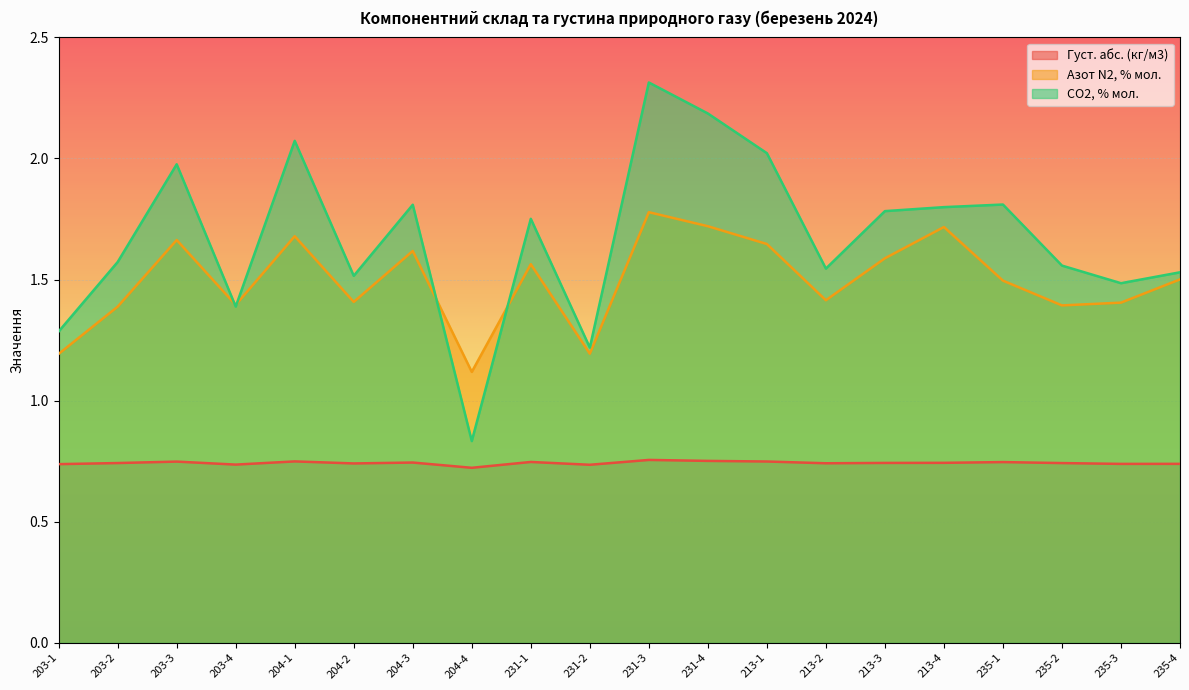

True or false: Густ. абс. (кг/м3) and Азот N2, % мол. cross at least once.

False